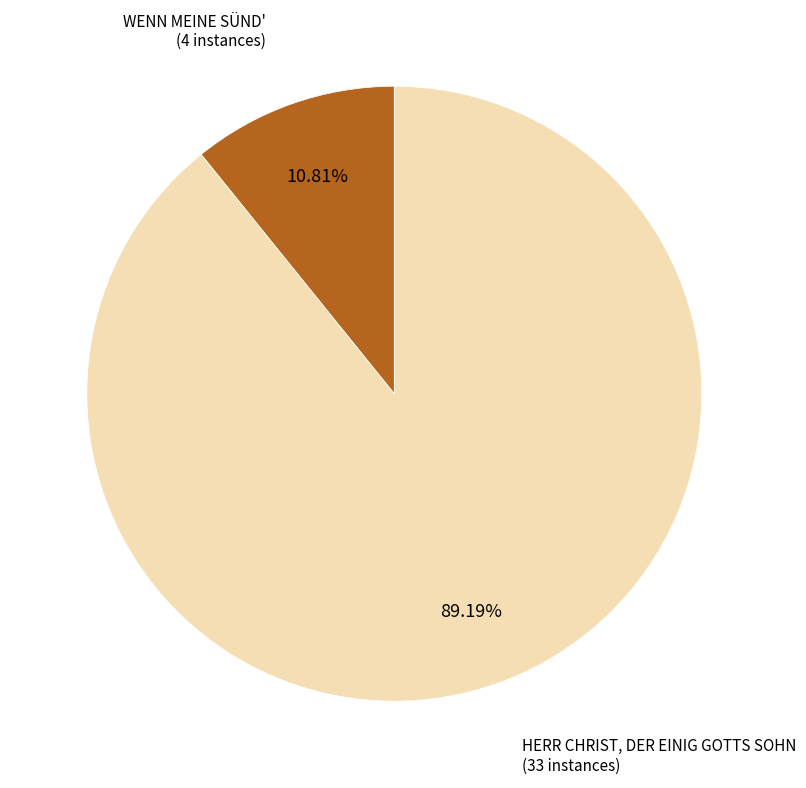

To the nearest percent, what is the difference between the HERR CHRIST, DER EINIG GOTTS SOHN and WENN MEINE SÜND' slice percentages?

78%